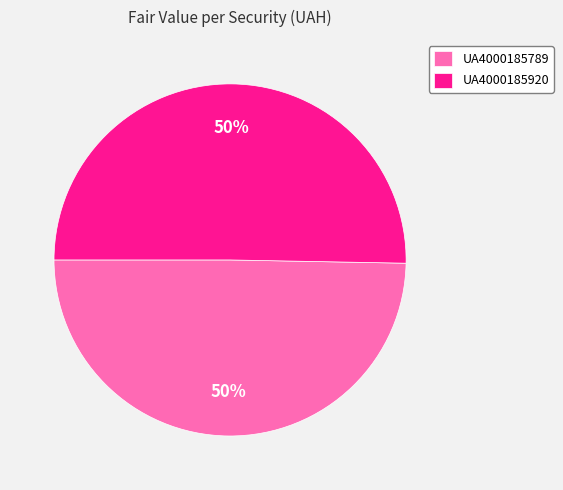

Is the sum of UA4000185789 and UA4000185920 greater than half?

Yes